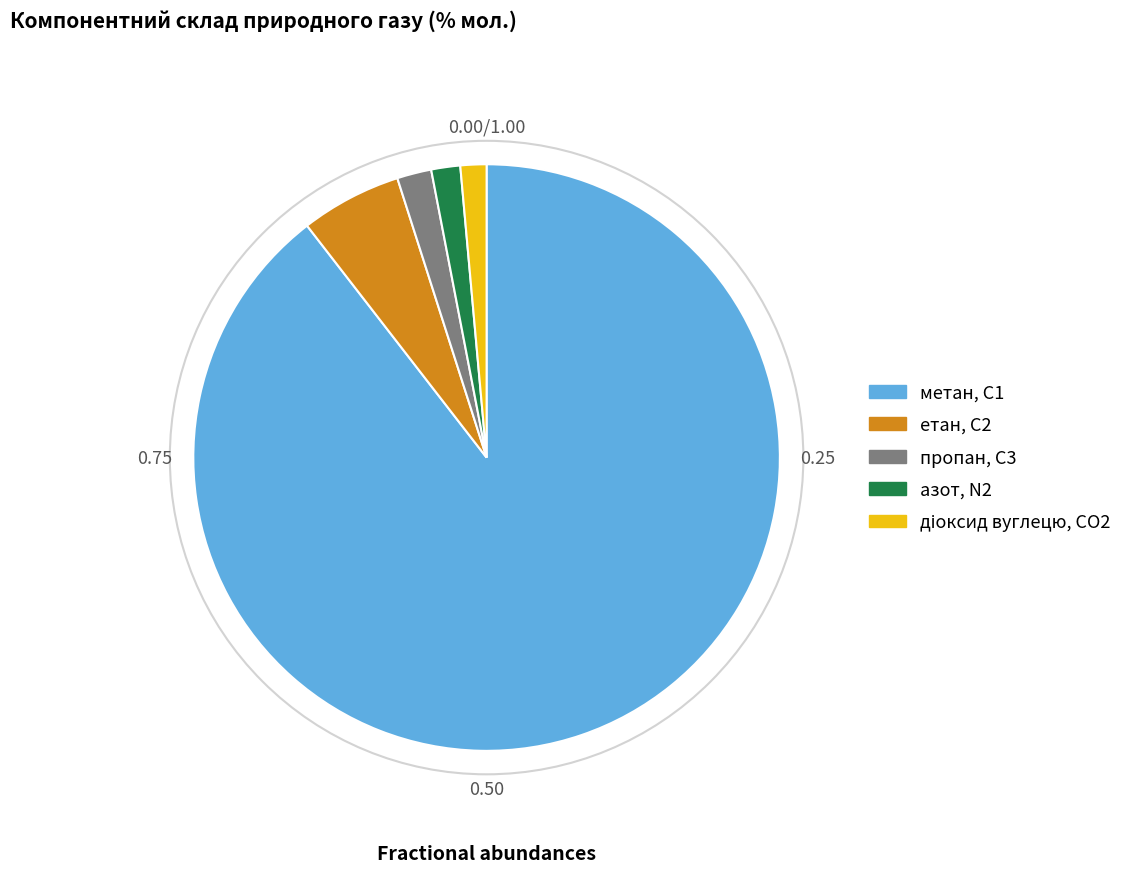

Is азот, N2 the majority of the pie?

No